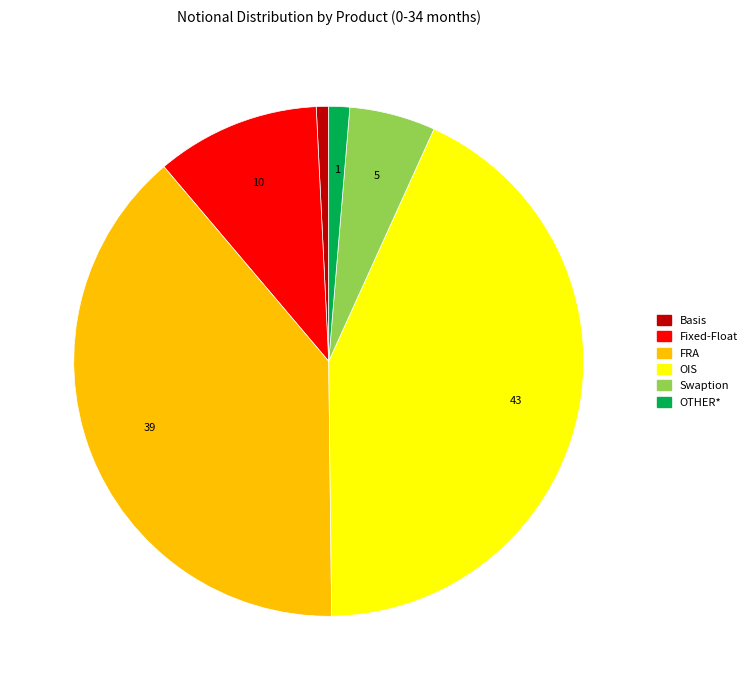

Which category has the smallest portion of the pie?

Basis